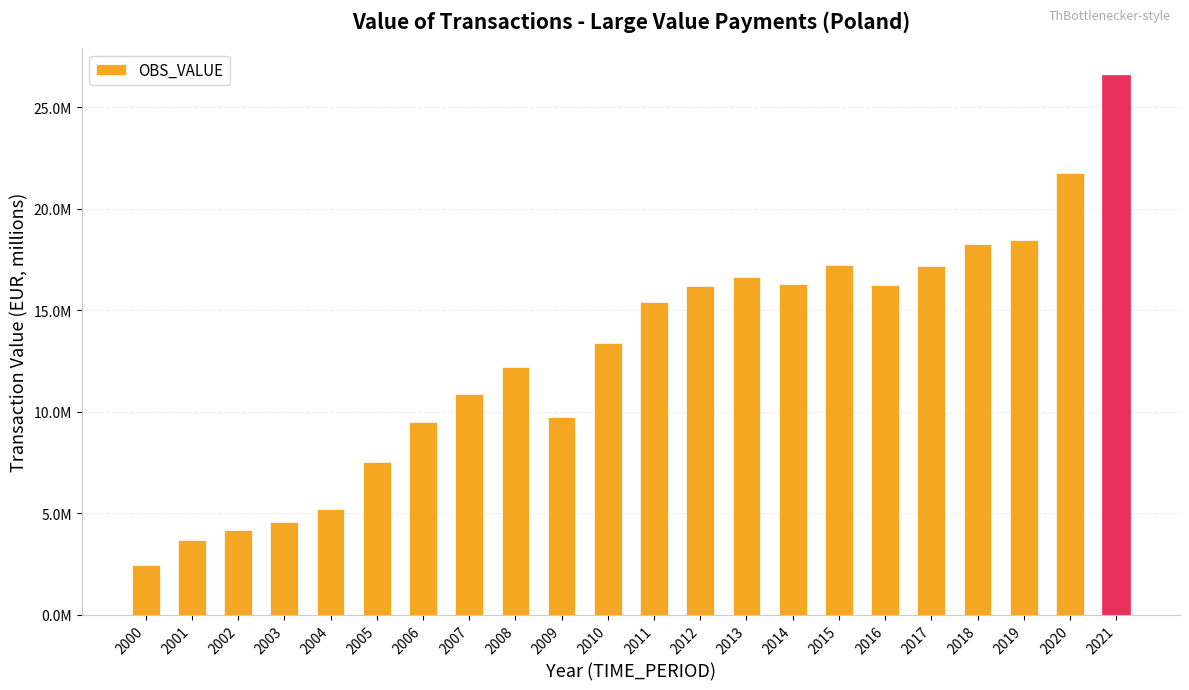

What is the change in value from 2000 to 2005?

+5088592.9